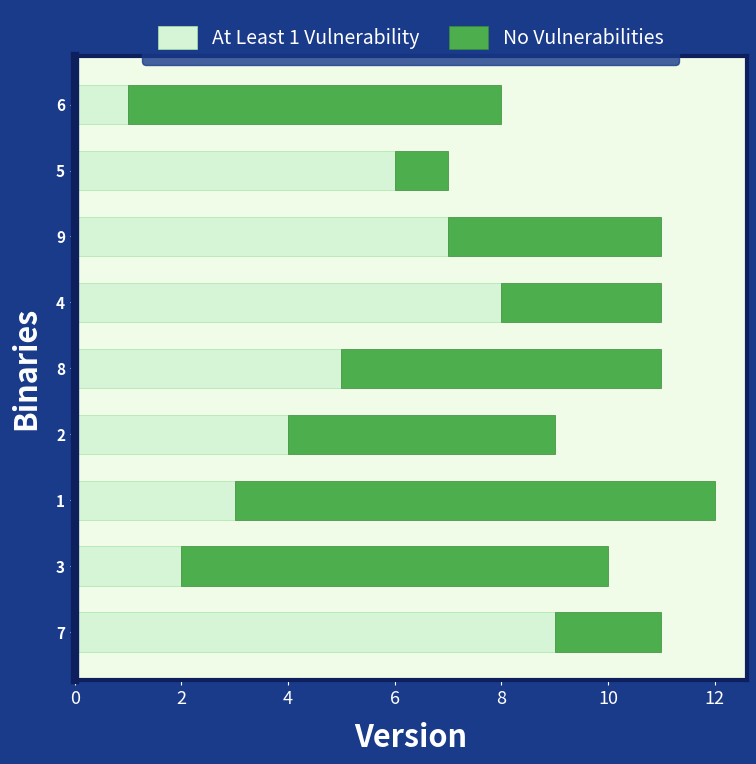

Where is At Least 1 Vulnerability nearest to the value 5?

8